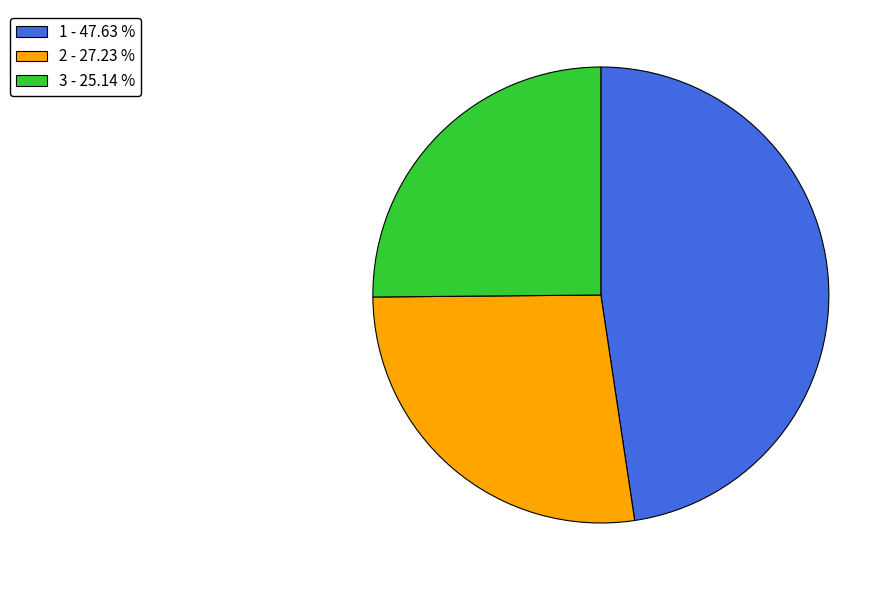

Is the sum of 2 - 27.23 % and 1 - 47.63 % greater than half?

Yes